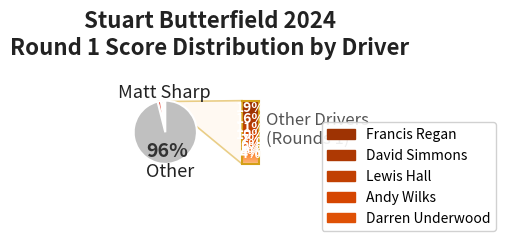

The Barry Hogg slice represents 1% of the pie. True or false?

False